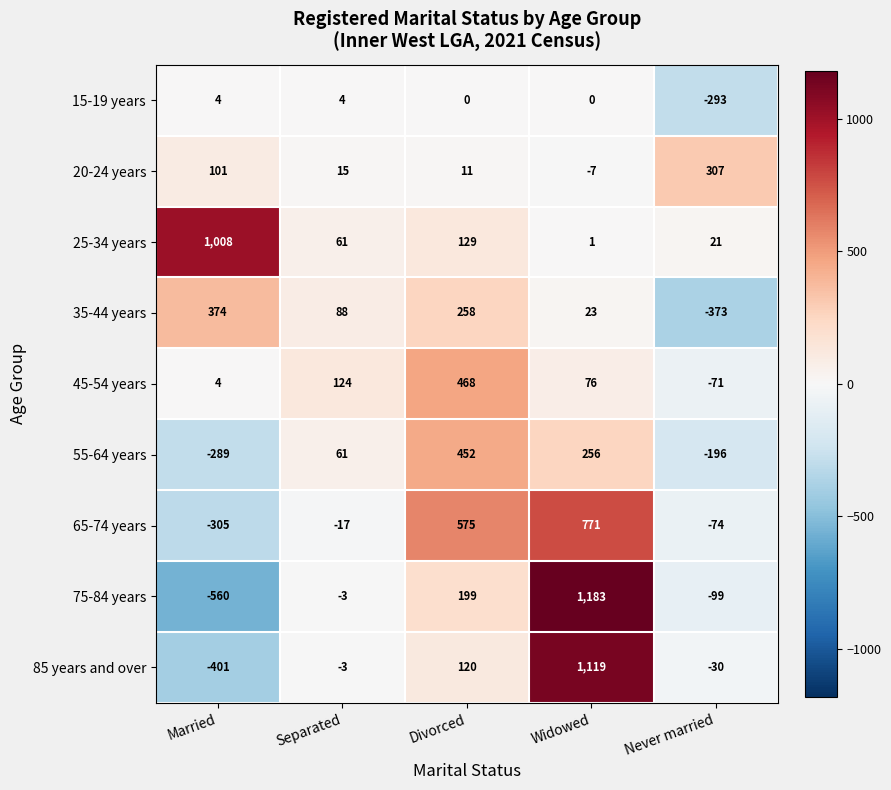

What is the sum of all 85 years and over values?

805